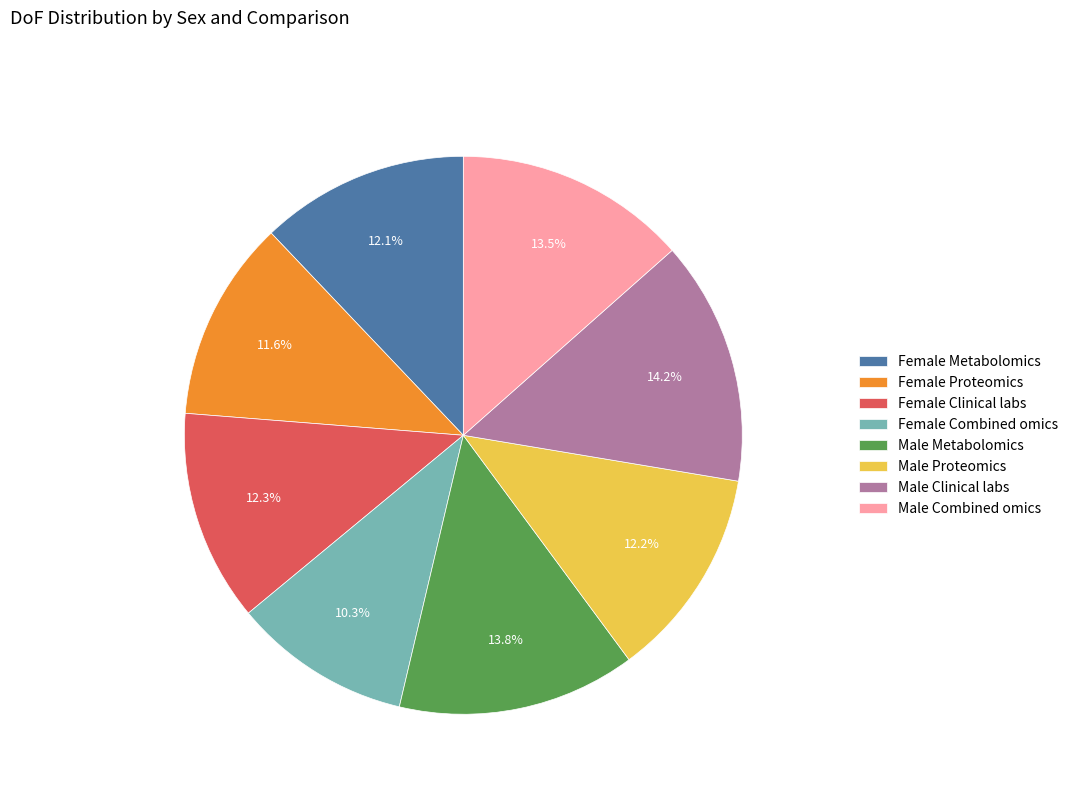

How many segments does this pie chart have?

8